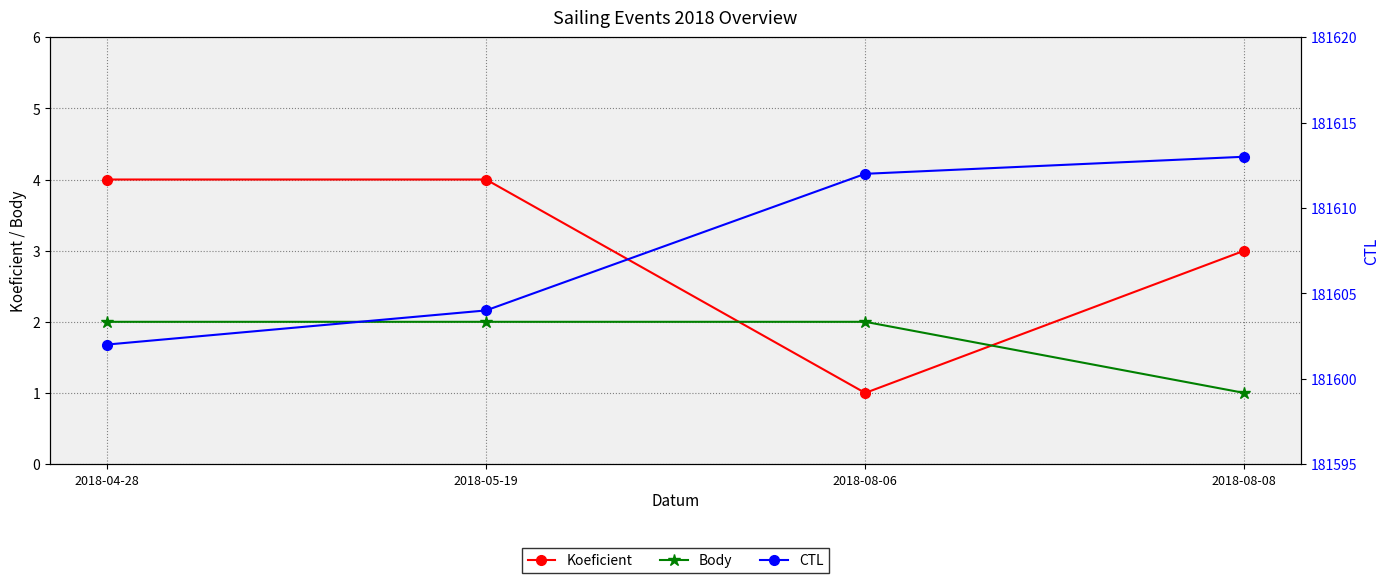

True or false: Koeficient has a value of 1 at 2018-08-08.

False